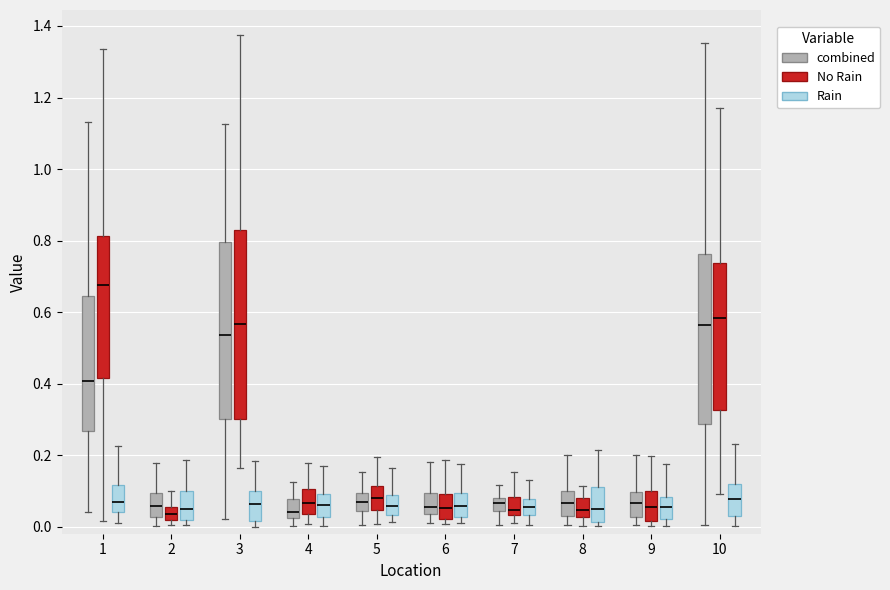

Where does the median line of the box for 5 (Rain) sit on the y-axis? The values are not printed on the chart, so give them approximately, as read against the axis.

0.06